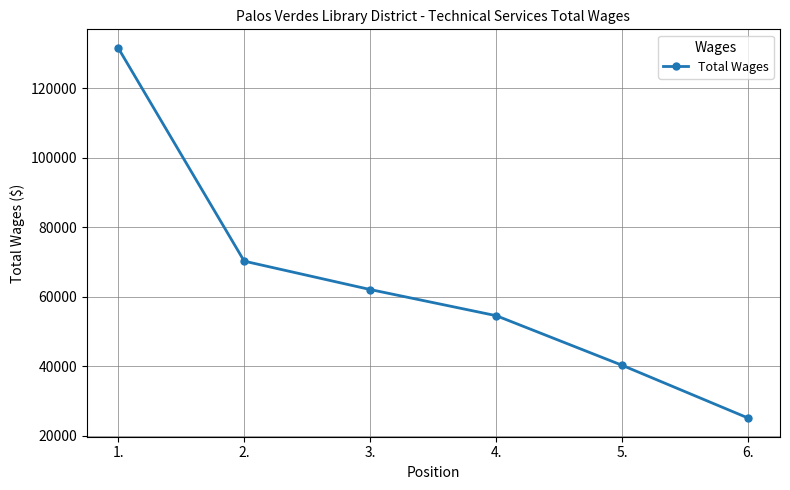

Reading left to right, what are all the values shown in this chart?

1.=131638	2.=70258	3.=62082	4.=54554	5.=40255	6.=25061